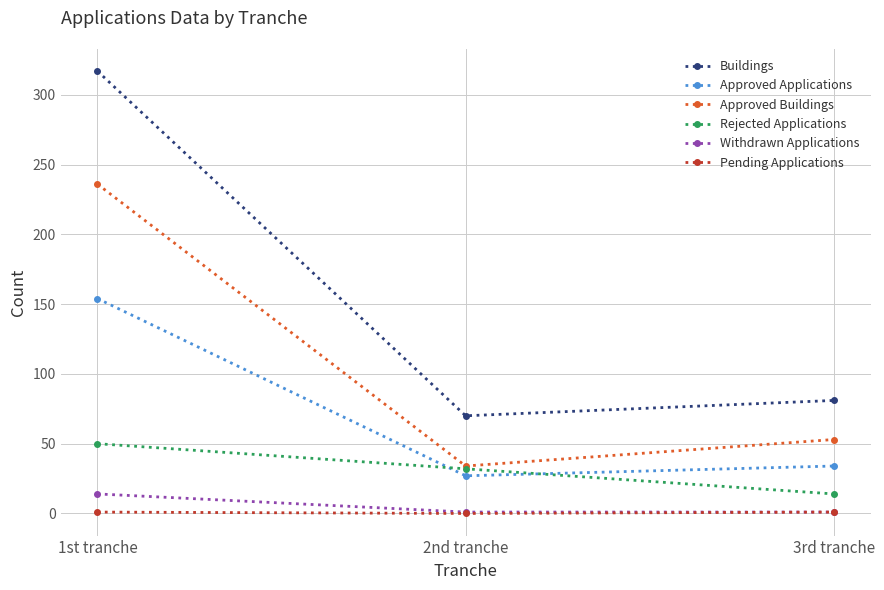

What is the label of the 3rd point from the left?

3rd tranche